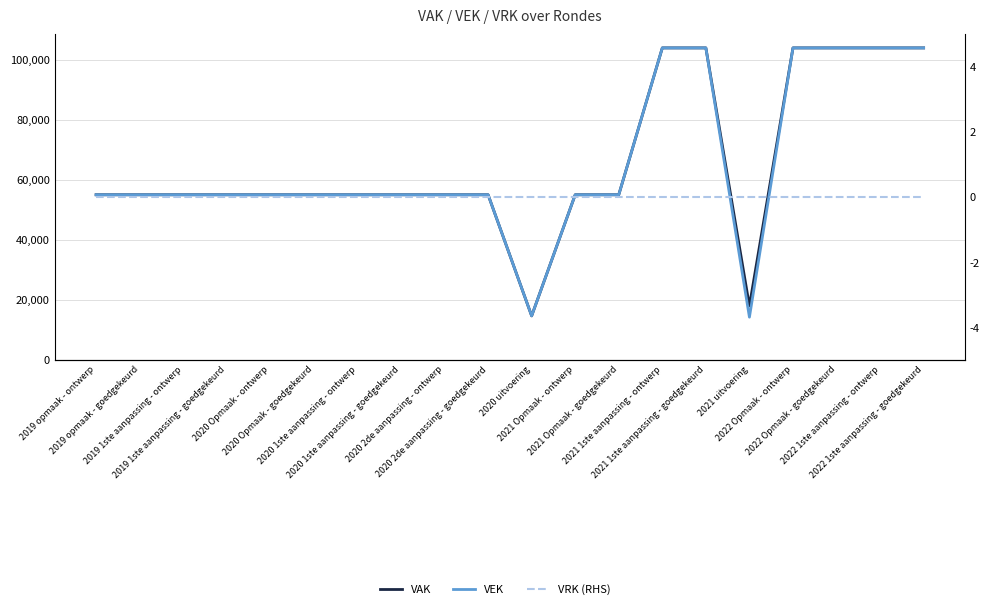

Reading right to left, transcribe all the data shown in this chart.

VAK: 2022 1ste aanpassing - goedgekeurd=104000	2022 1ste aanpassing - ontwerp=104000	2022 Opmaak - goedgekeurd=104000	2022 Opmaak - ontwerp=104000	2021 uitvoering=17912	2021 1ste aanpassing - goedgekeurd=104000	2021 1ste aanpassing - ontwerp=104000	2021 Opmaak - goedgekeurd=55000	2021 Opmaak - ontwerp=55000	2020 uitvoering=14592	2020 2de aanpassing - goedgekeurd=55000	2020 2de aanpassing - ontwerp=55000	2020 1ste aanpassing - goedgekeurd=55000	2020 1ste aanpassing - ontwerp=55000	2020 Opmaak - goedgekeurd=55000	2020 Opmaak - ontwerp=55000	2019 1ste aanpassing - goedgekeurd=55000	2019 1ste aanpassing - ontwerp=55000	2019 opmaak - goedgekeurd=55000	2019 opmaak - ontwerp=55000
VEK: 2022 1ste aanpassing - goedgekeurd=104000	2022 1ste aanpassing - ontwerp=104000	2022 Opmaak - goedgekeurd=104000	2022 Opmaak - ontwerp=104000	2021 uitvoering=14162	2021 1ste aanpassing - goedgekeurd=104000	2021 1ste aanpassing - ontwerp=104000	2021 Opmaak - goedgekeurd=55000	2021 Opmaak - ontwerp=55000	2020 uitvoering=14592	2020 2de aanpassing - goedgekeurd=55000	2020 2de aanpassing - ontwerp=55000	2020 1ste aanpassing - goedgekeurd=55000	2020 1ste aanpassing - ontwerp=55000	2020 Opmaak - goedgekeurd=55000	2020 Opmaak - ontwerp=55000	2019 1ste aanpassing - goedgekeurd=55000	2019 1ste aanpassing - ontwerp=55000	2019 opmaak - goedgekeurd=55000	2019 opmaak - ontwerp=55000
VRK (RHS): 2022 1ste aanpassing - goedgekeurd=0	2022 1ste aanpassing - ontwerp=0	2022 Opmaak - goedgekeurd=0	2022 Opmaak - ontwerp=0	2021 uitvoering=0	2021 1ste aanpassing - goedgekeurd=0	2021 1ste aanpassing - ontwerp=0	2021 Opmaak - goedgekeurd=0	2021 Opmaak - ontwerp=0	2020 uitvoering=0	2020 2de aanpassing - goedgekeurd=0	2020 2de aanpassing - ontwerp=0	2020 1ste aanpassing - goedgekeurd=0	2020 1ste aanpassing - ontwerp=0	2020 Opmaak - goedgekeurd=0	2020 Opmaak - ontwerp=0	2019 1ste aanpassing - goedgekeurd=0	2019 1ste aanpassing - ontwerp=0	2019 opmaak - goedgekeurd=0	2019 opmaak - ontwerp=0